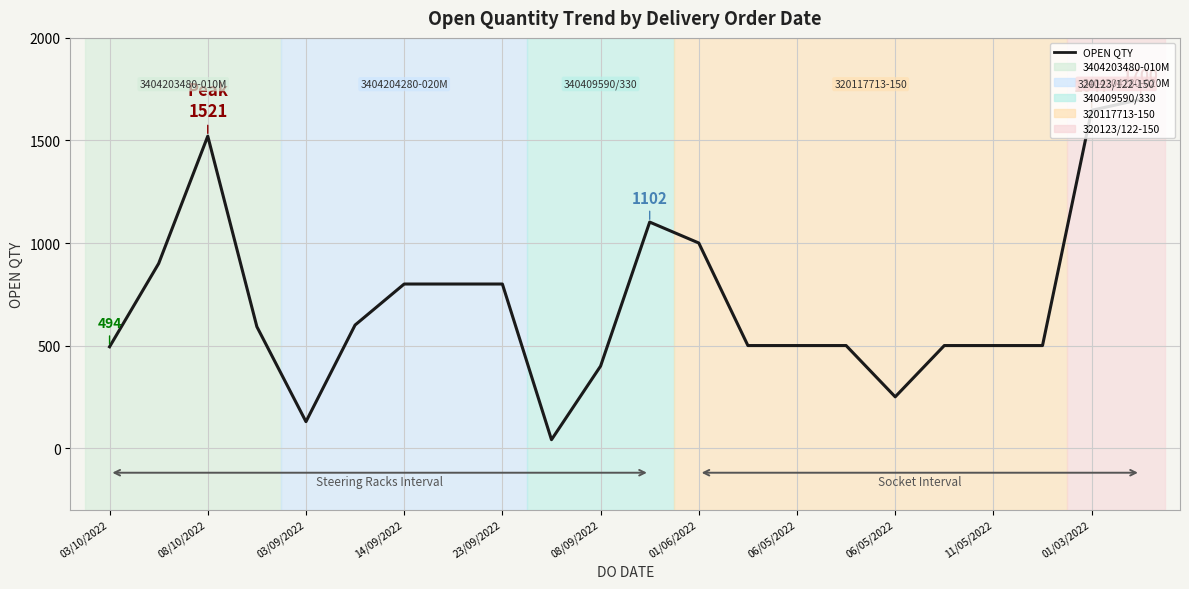

How many distinct data groups are displayed?

1